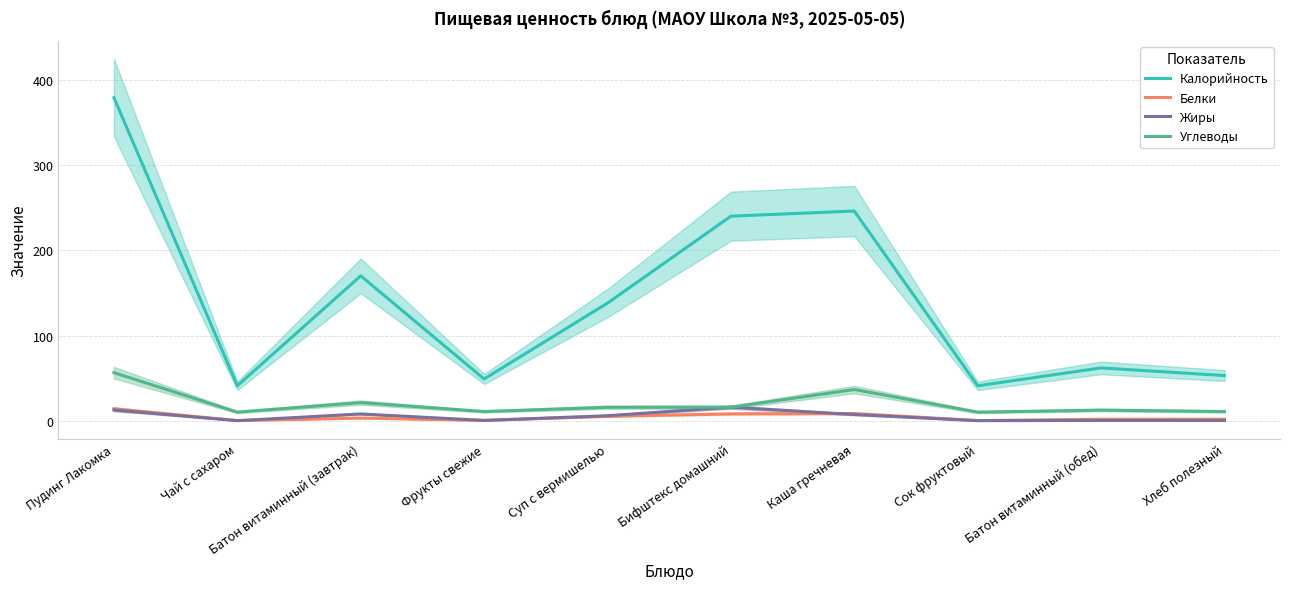

How many distinct data groups are displayed?

4